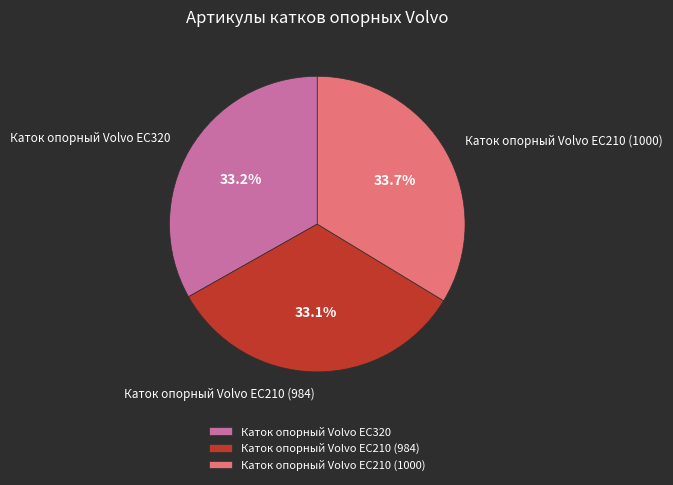

What percentage do Каток опорный Volvo EC210 (984) and Каток опорный Volvo EC210 (1000) together represent?

66.8%